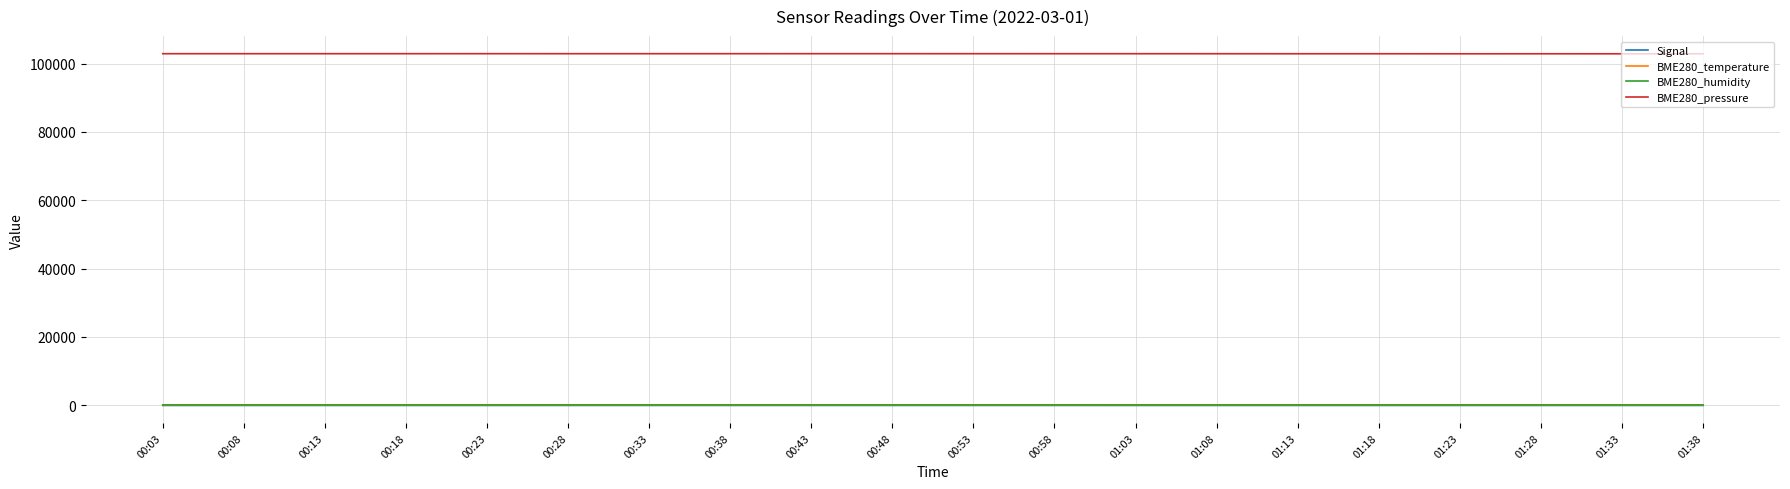

True or false: Signal and BME280_humidity intersect in this chart.

False